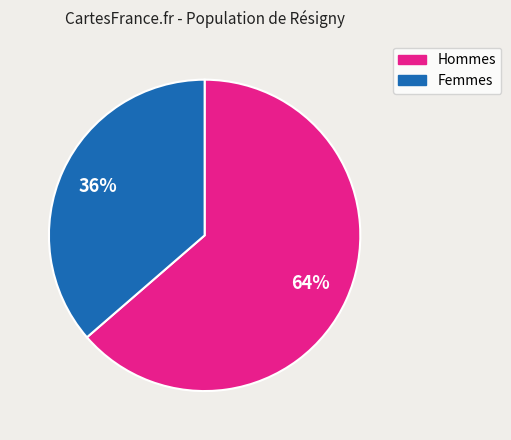

Combined, do Femmes and Hommes account for over 50%?

Yes